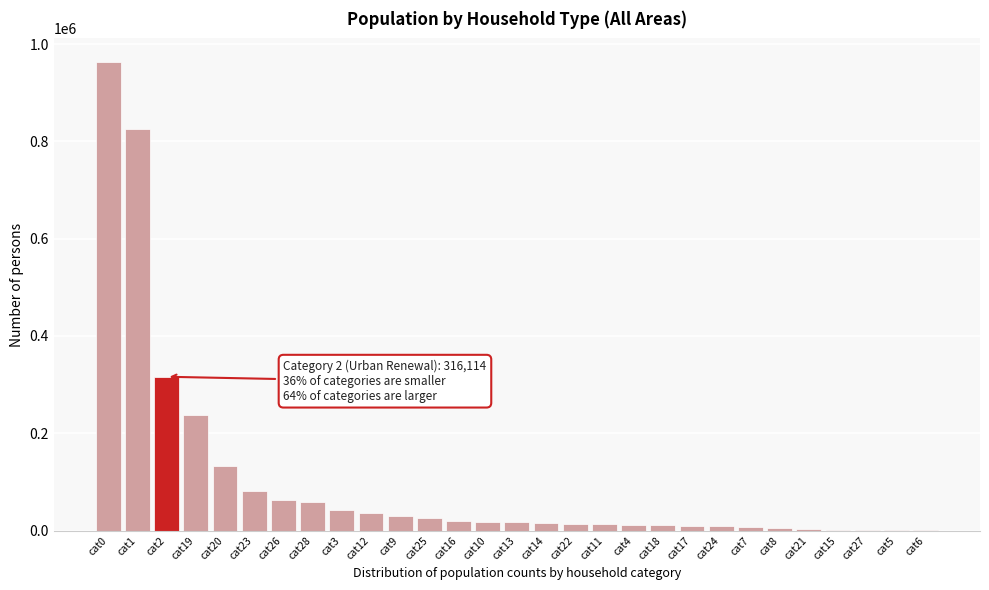

True or false: the data shows 963579 at cat0.

True